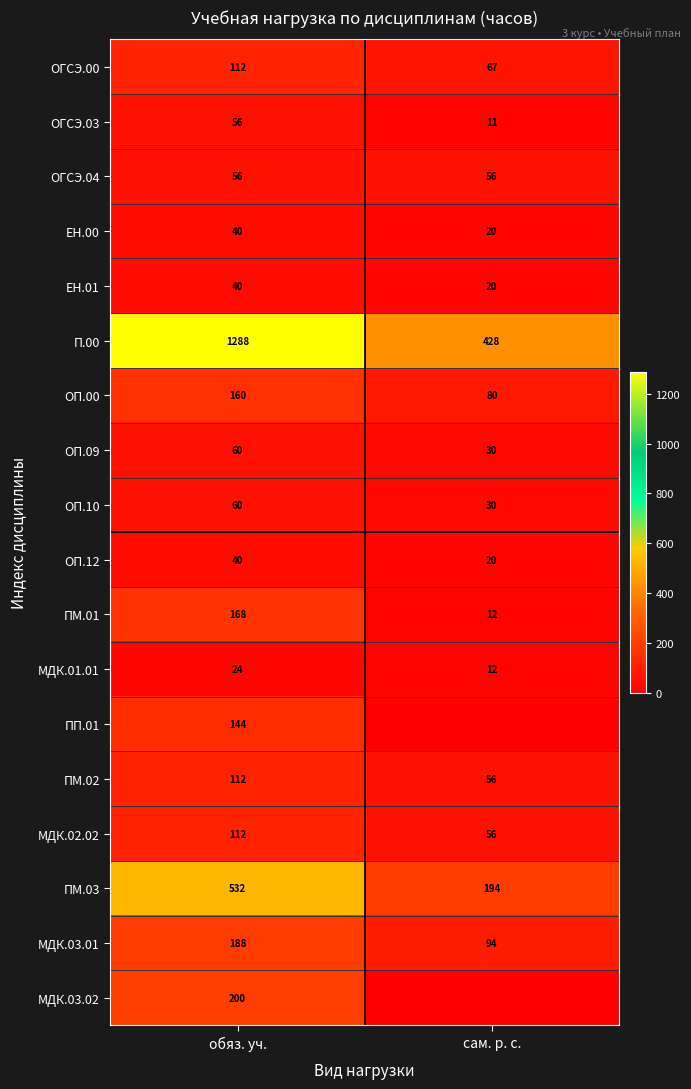

How many values in the ПМ.01 series are below 168?

1